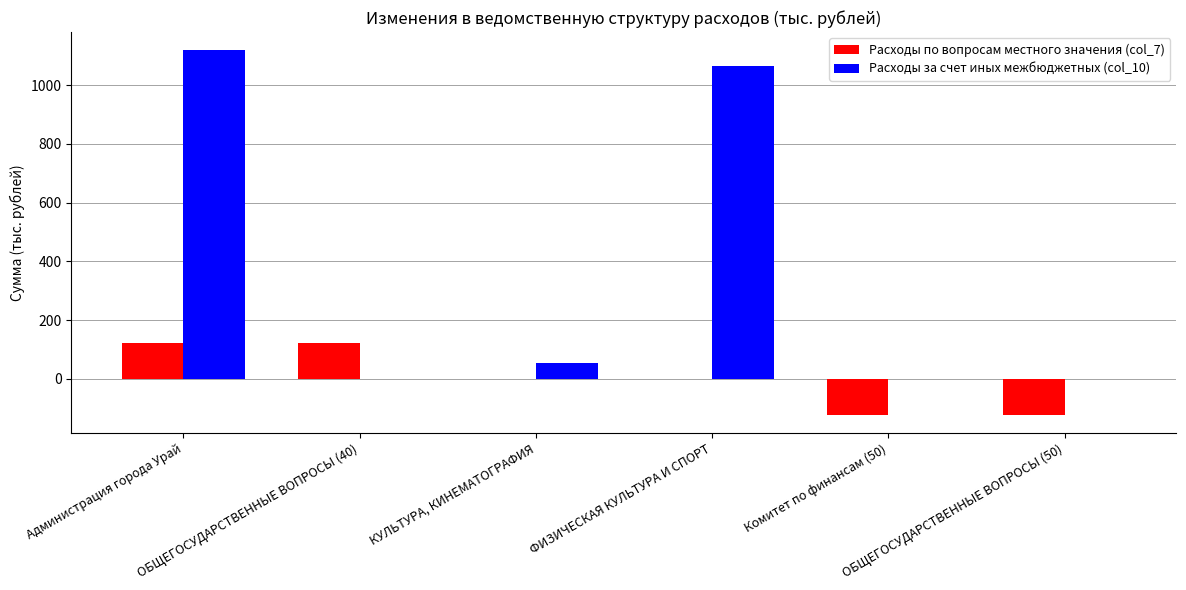

Which series has the largest total across all categories?

Расходы за счет иных межбюджетных (col_10)